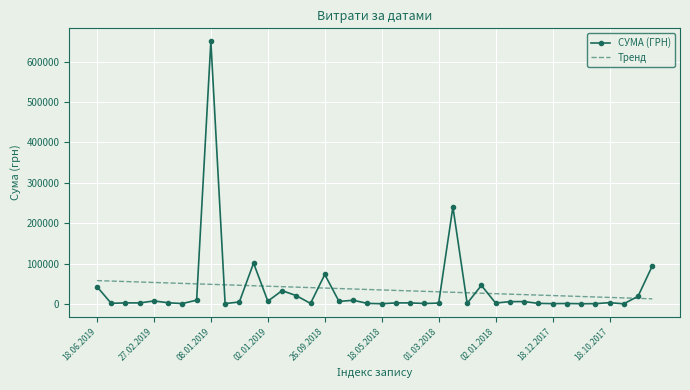

What is the highest value of the СУМА (ГРН) series?

650080.3